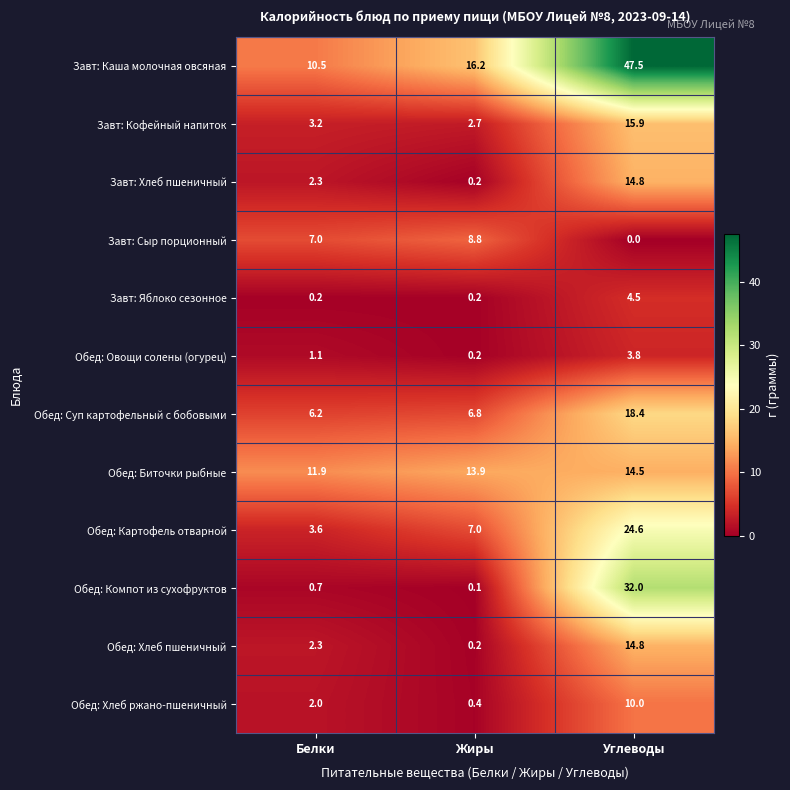

True or false: Завт: Кофейный напиток has a value of 1.4 at Белки.

False